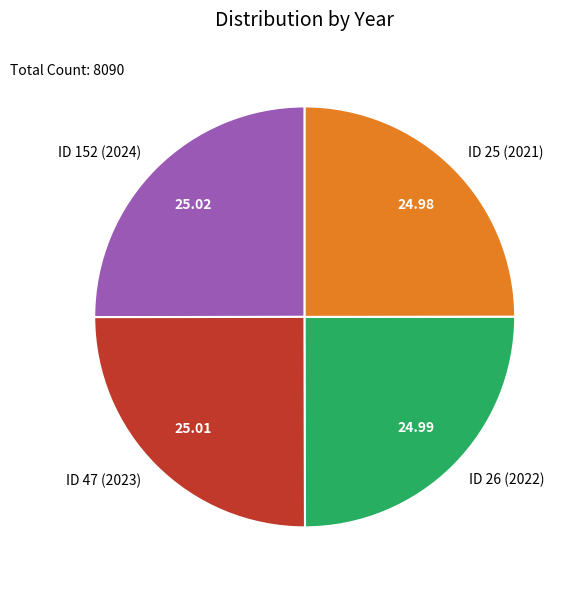

What is the ratio of the value at ID 47 (2023) to the value at ID 152 (2024)?

1.0